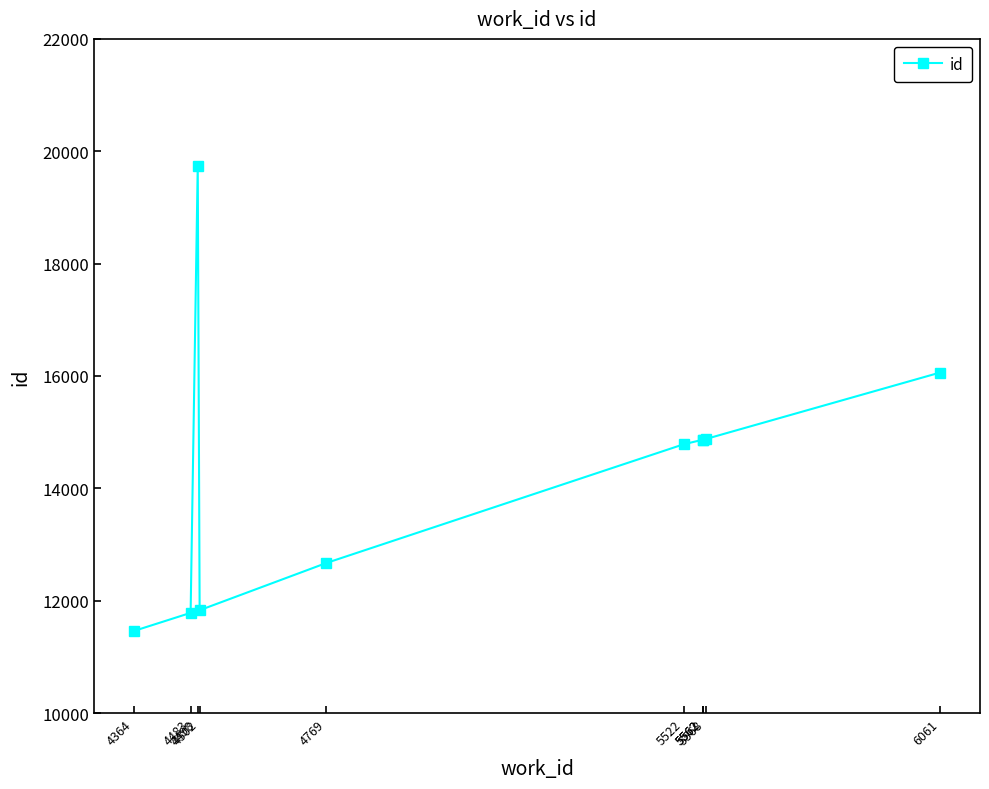

Does the chart have visible grid lines?

No